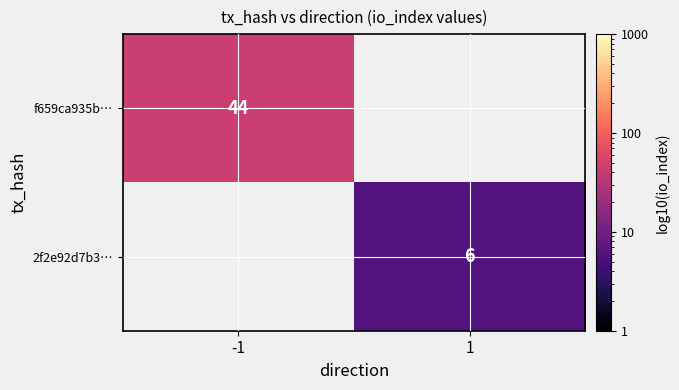

What is the greatest value displayed?

44